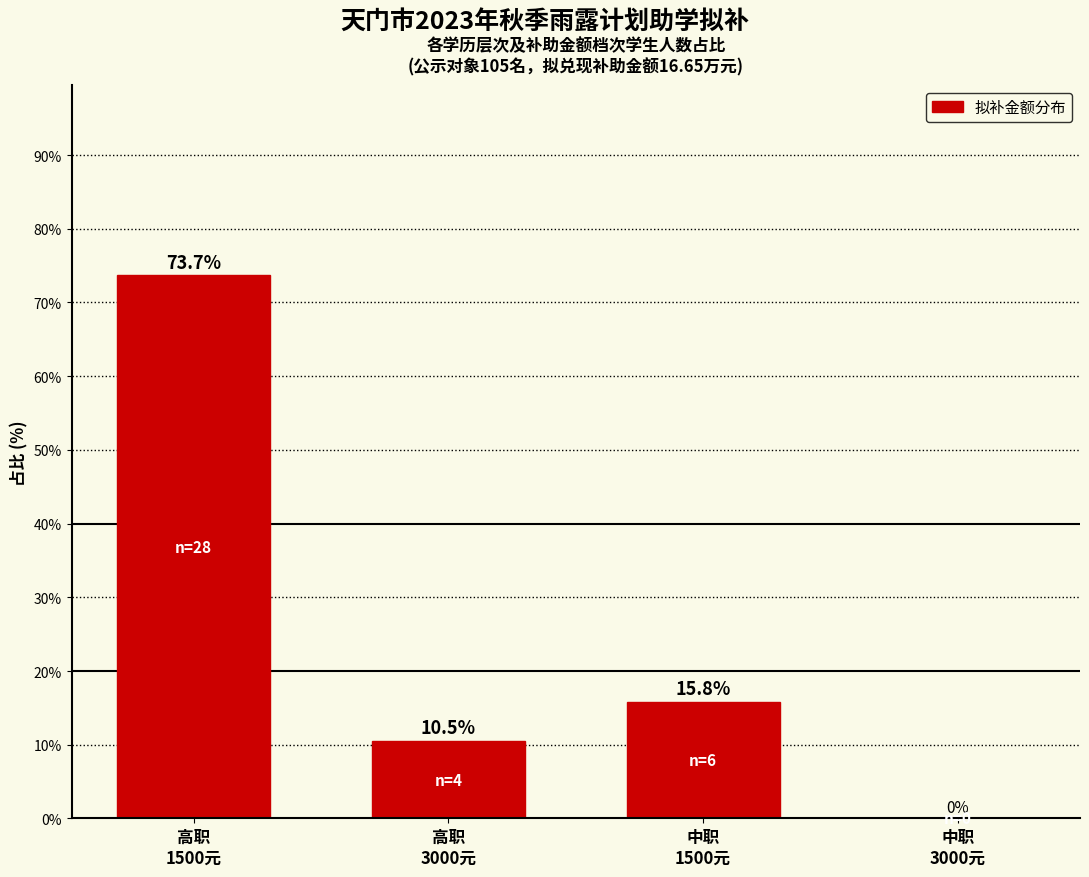

What is the maximum value shown in the chart?

73.7